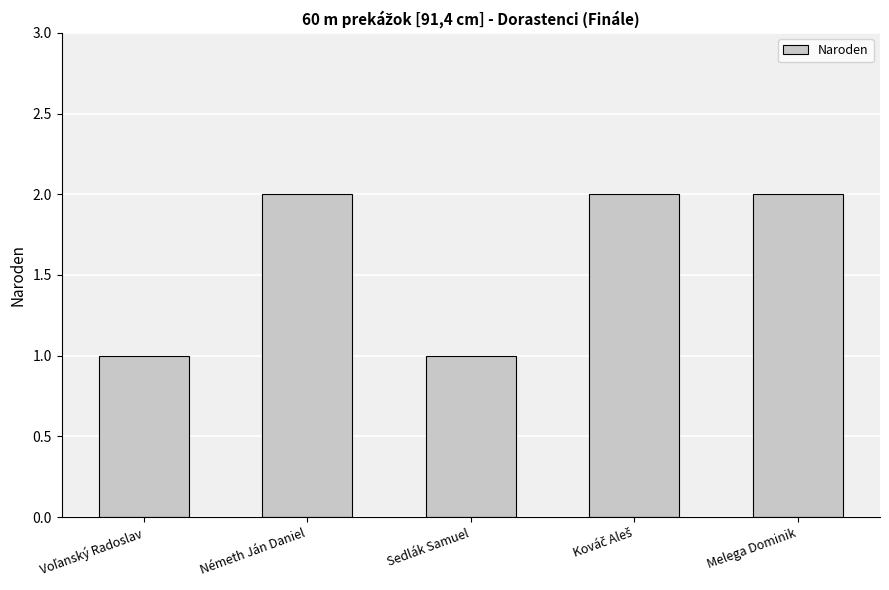

What is the label of the 5th bar from the left?

Melega Dominik